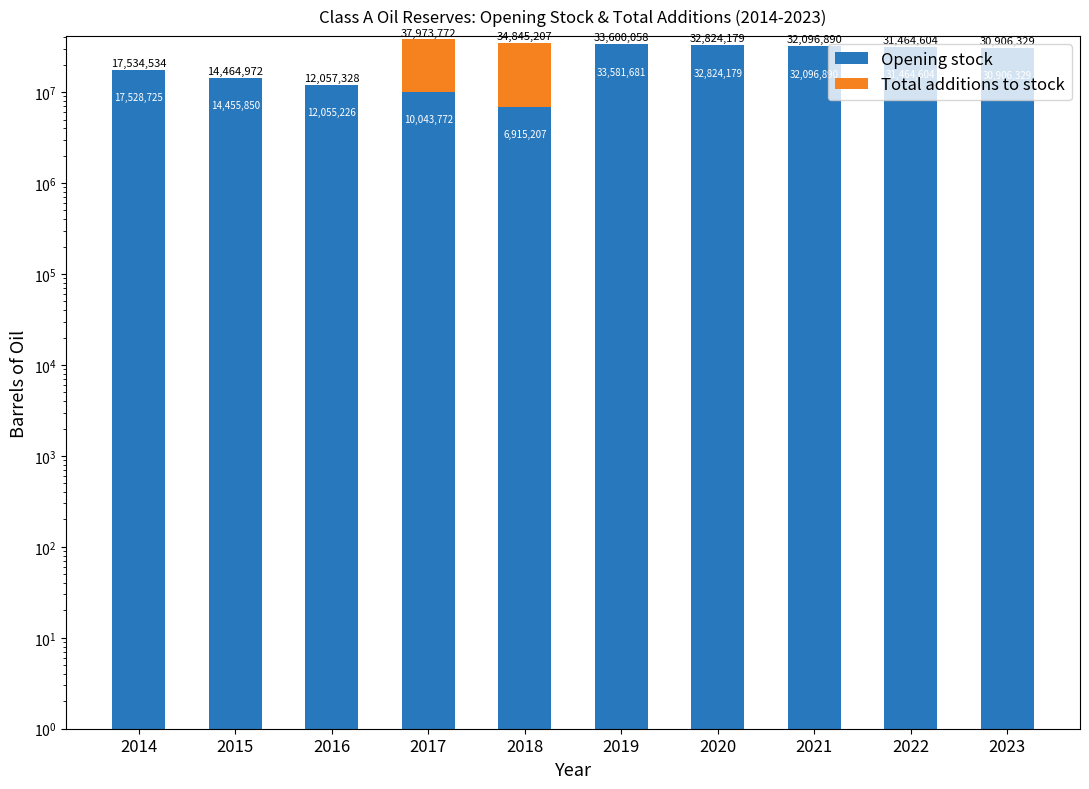

Reading right to left, list all the values displayed in this chart.

Opening stock: 2023=30906329.0	2022=31464604.3	2021=32096890.9	2020=32824179.9	2019=33581681.9	2018=6915207.9	2017=10043772.9	2016=12055226.9	2015=14455850.9	2014=17528725.9
Total additions to stock: 2023=0.0	2022=0.0	2021=0.0	2020=0.0	2019=18377.0	2018=27930000.0	2017=27930000.0	2016=2102.0	2015=9122.0	2014=5809.0